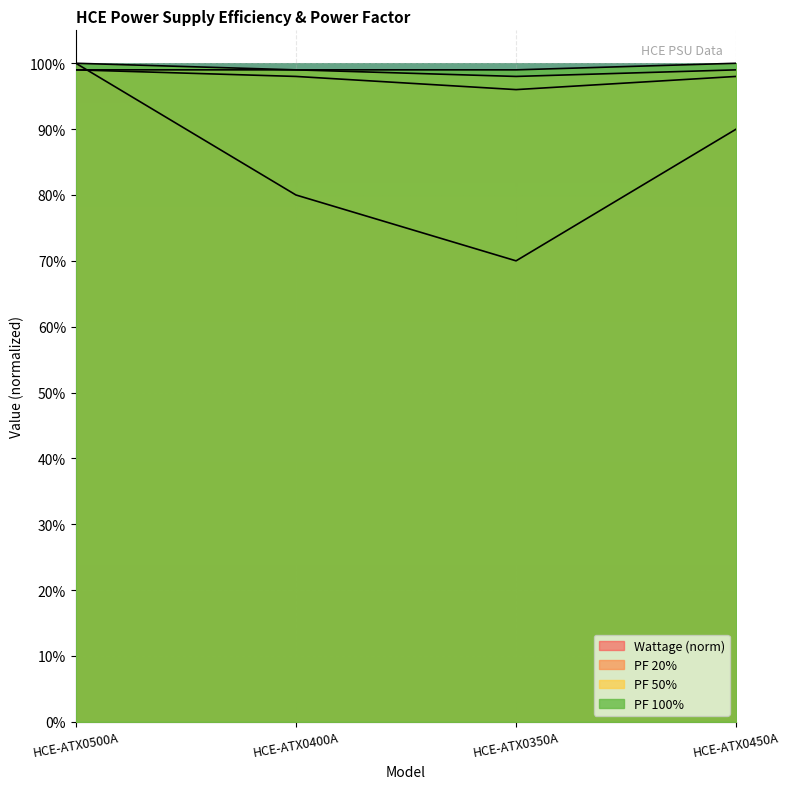

True or false: PF 100% and PF 50% cross at least once.

False